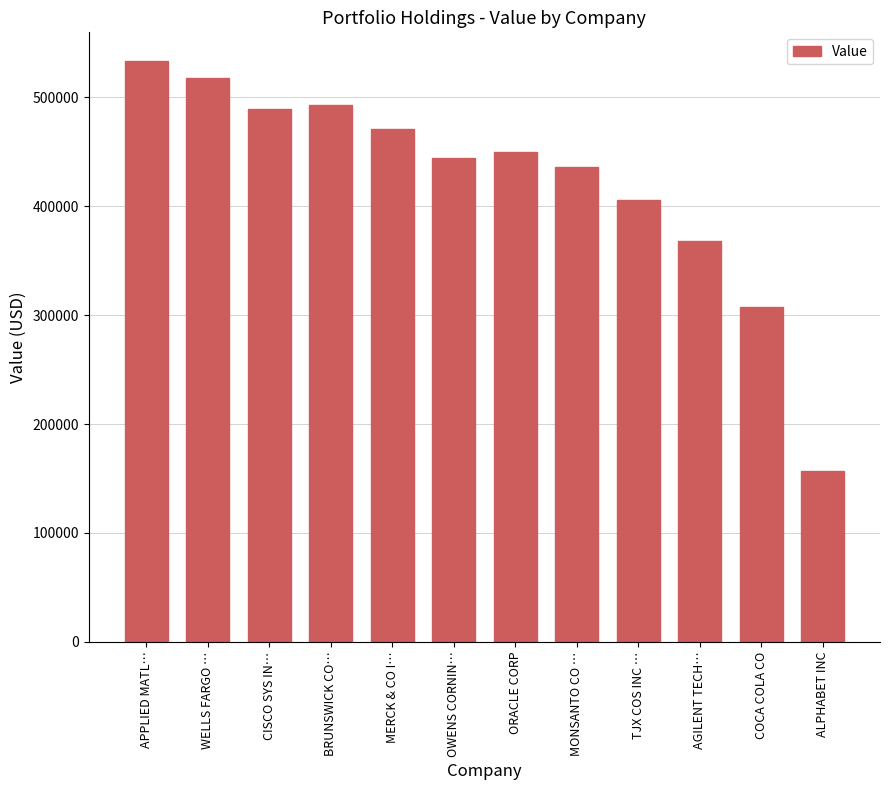

Reading right to left, transcribe all the data shown in this chart.

157000	307000	368000	406000	436000	450000	444000	471000	493000	489000	518000	533000